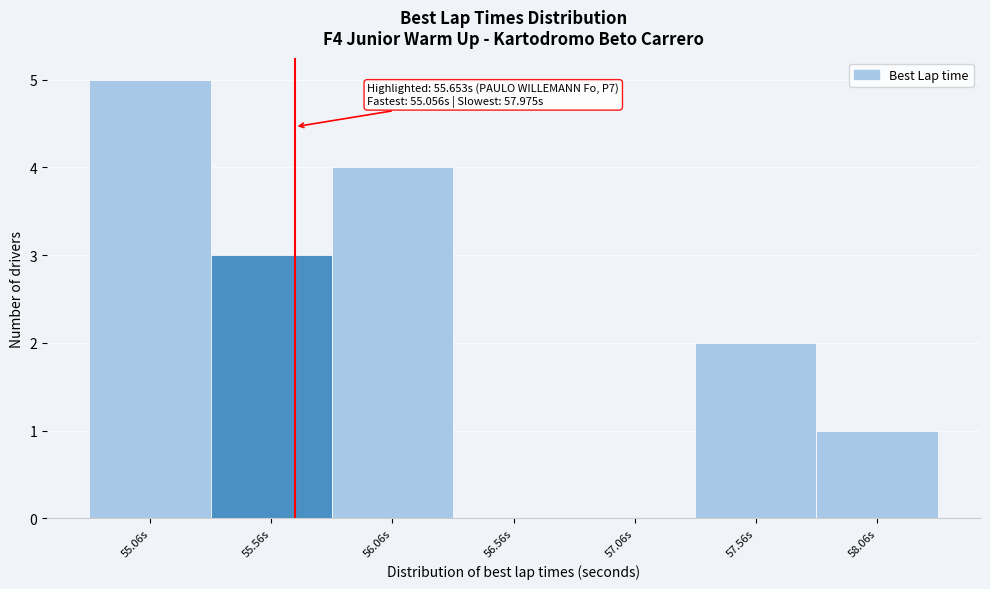

Which range on the x-axis has the tallest bar?

54.8 to 55.3